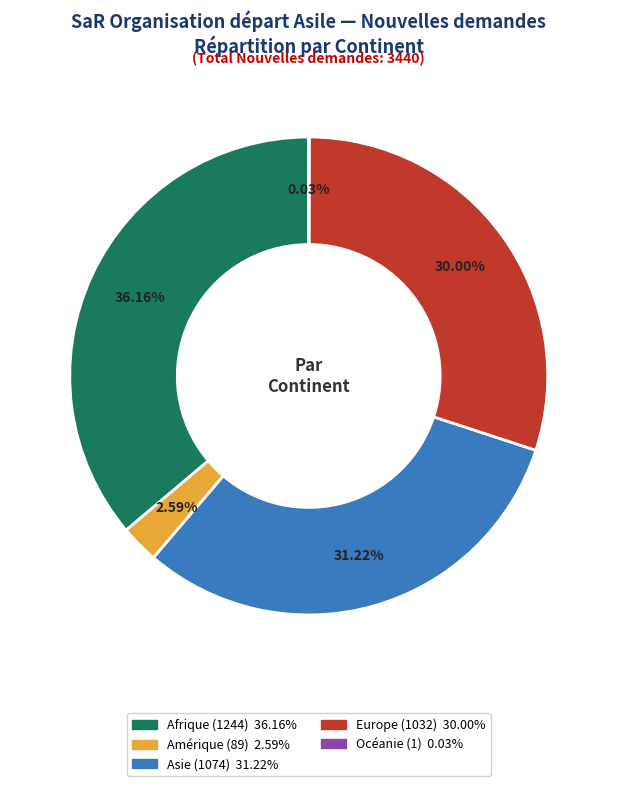

To the nearest percent, what is the combined percentage of Amérique and Europe?

33%